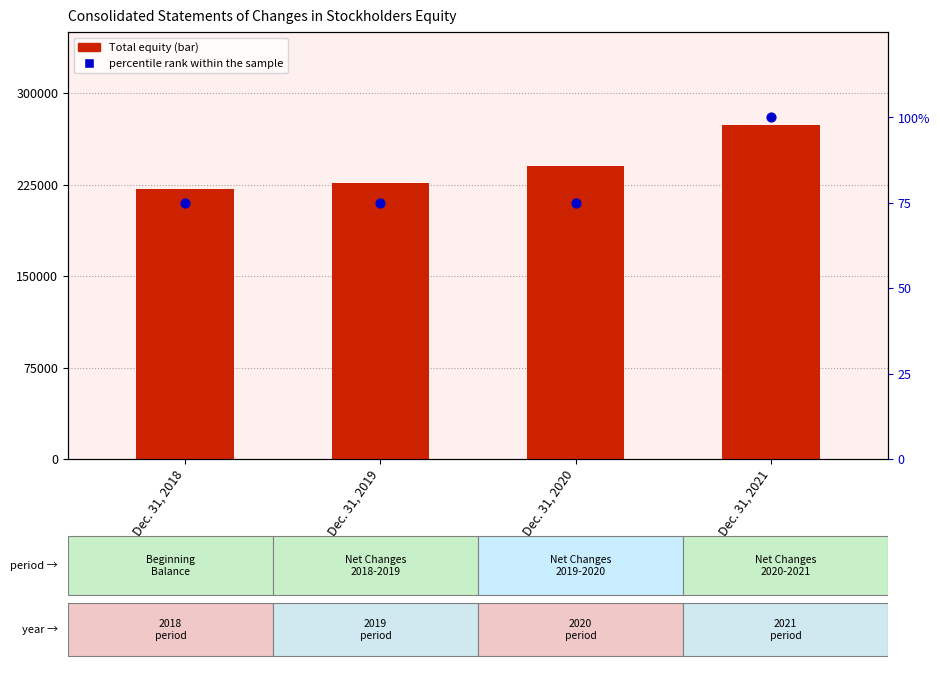

What are all the series names shown in the legend?

Total Equity, percentile rank within the sample